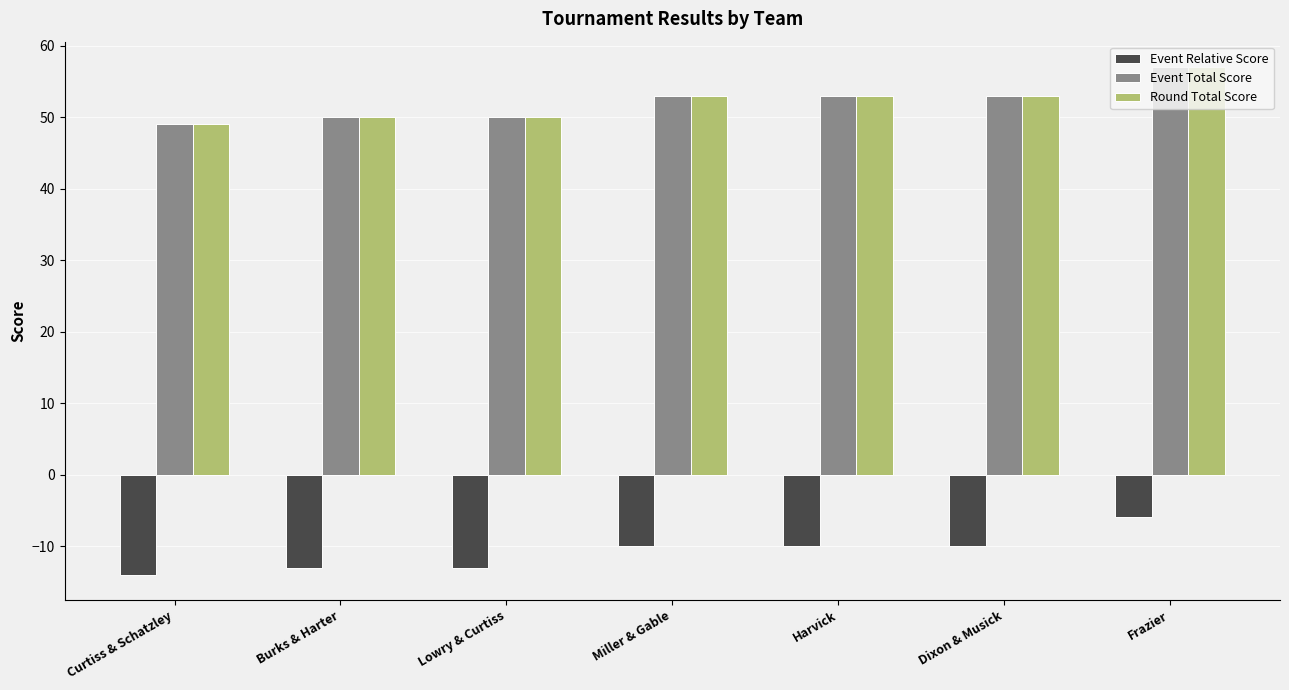

How many values in the Event Total Score series are below 53?

3